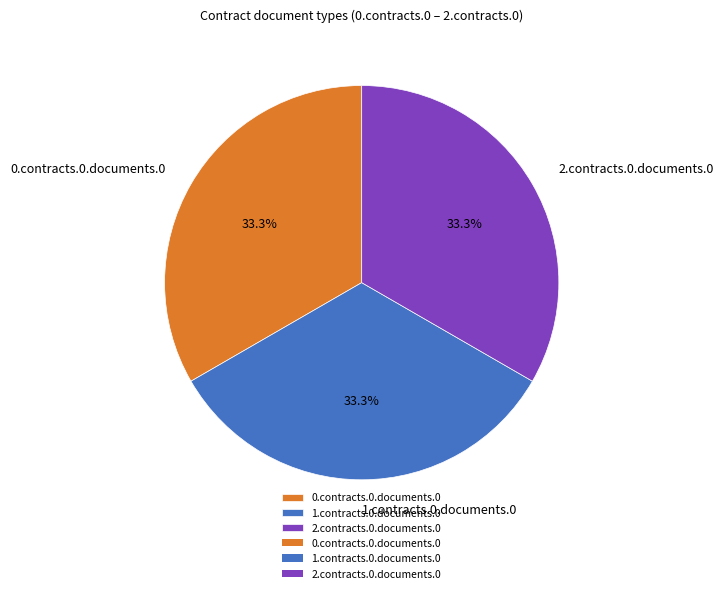

Does 2.contracts.0.documents.0 account for over 50% of the chart?

No